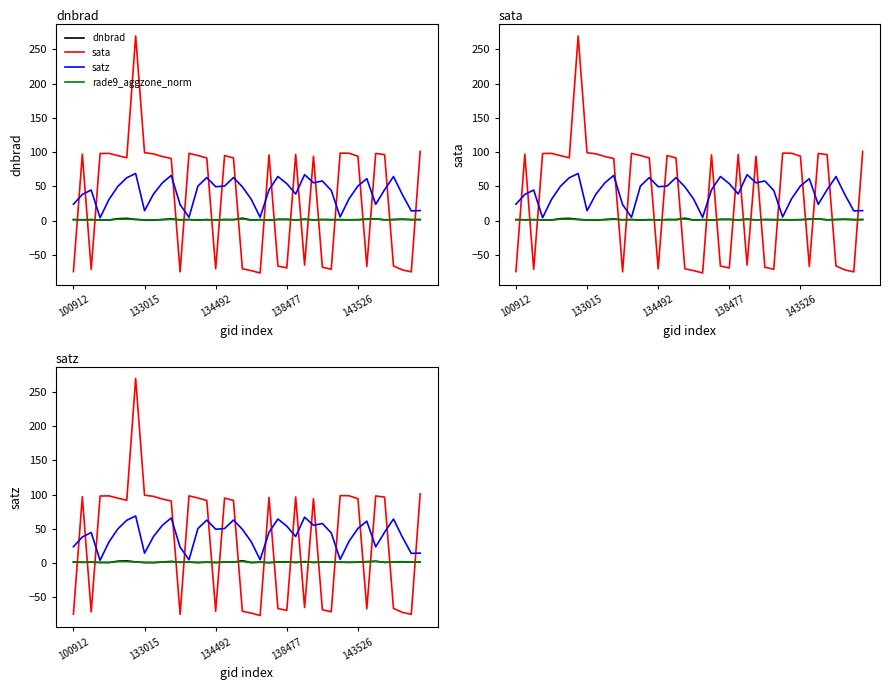

What position from the right is 10?

30